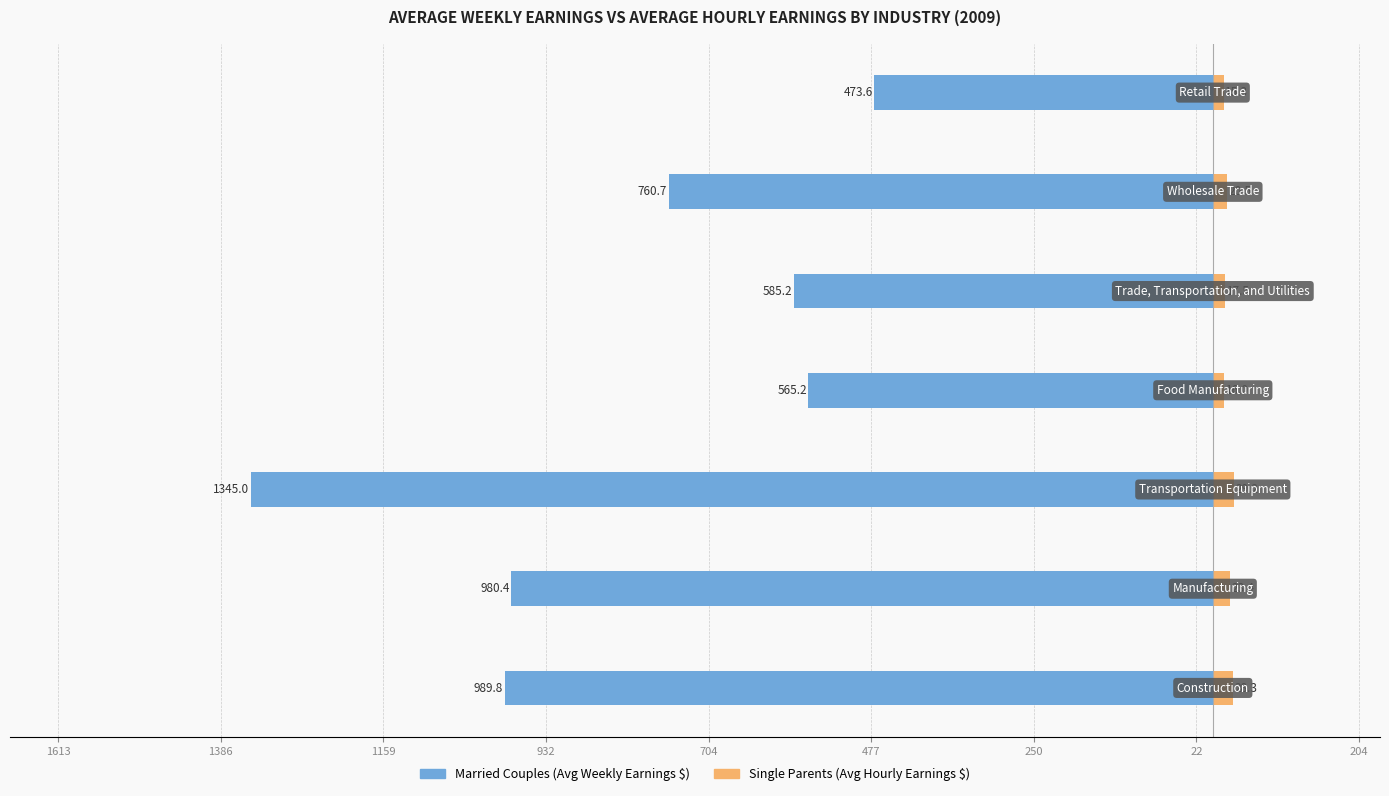

What are all the series names shown in the legend?

Married Couples, Single Parents